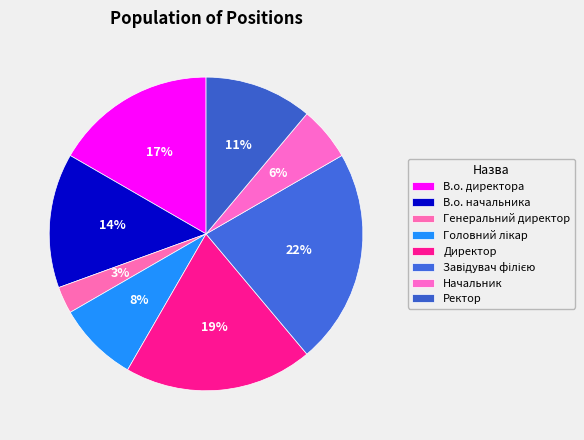

To the nearest percent, what percentage of the pie is Начальник?

6%